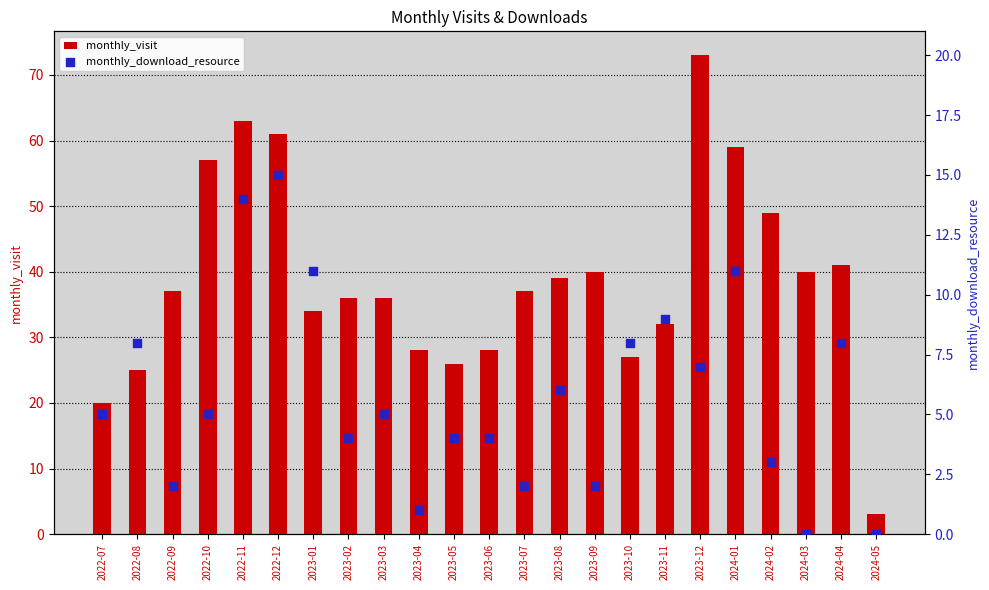

Which series contains the highest Y value?

monthly_visit